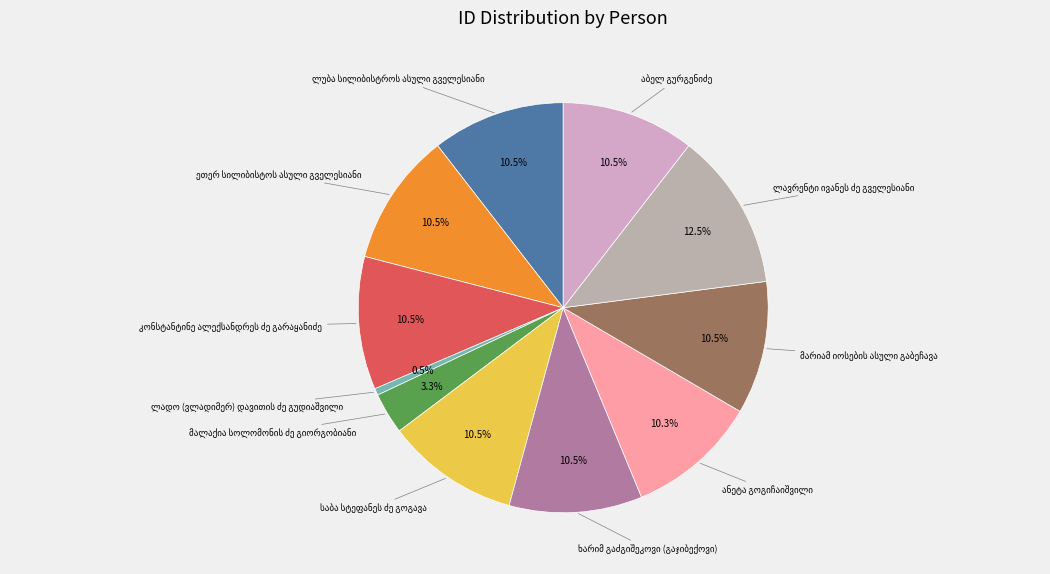

How many slices are in this pie chart?

11